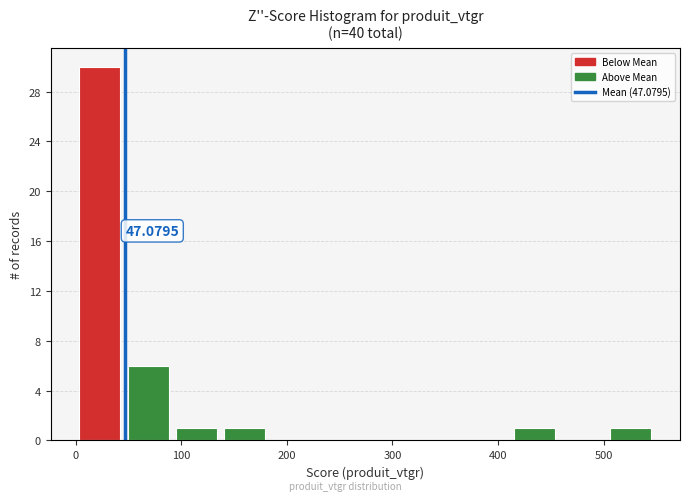

Which range on the x-axis has the tallest bar?

0 to 50